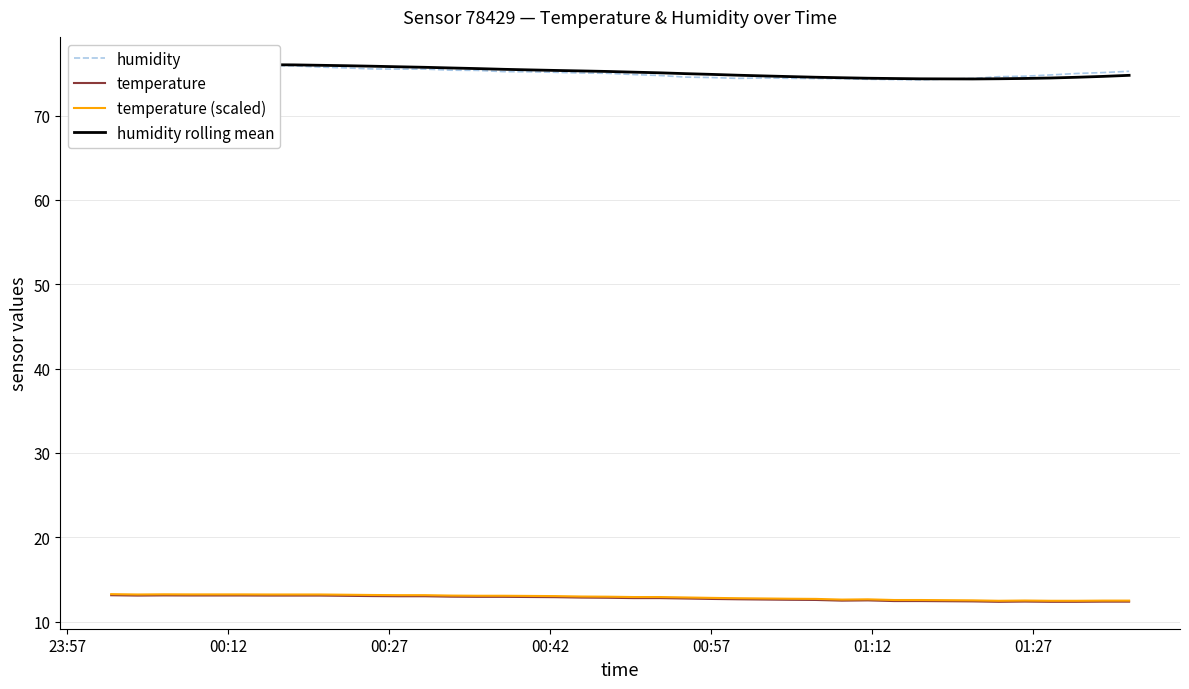

What is the lowest value of the temperature (scaled) series?

12.5